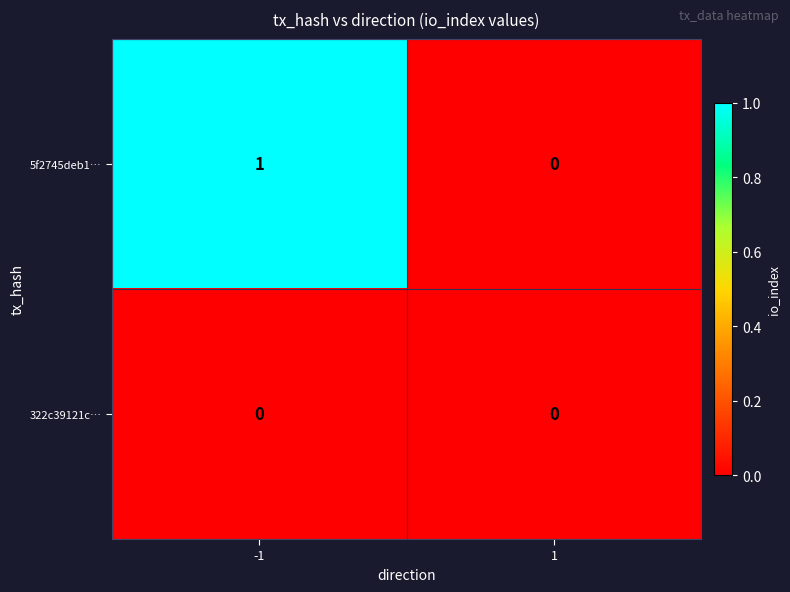

Which series has the widest spread of values?

5f2745deb1…